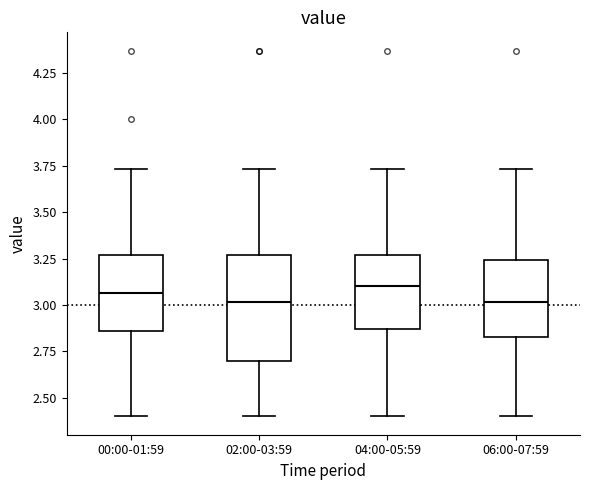

Reading left to right, transcribe this box plot: for each box, give where its median line is, the range the box spans, and where its two whiskers end, as read against the y-axis. The values are not printed on the chart, so give them approximately, as read against the axis.

00:00-01:59: median 3.05, box 2.85 to 3.25, whiskers 2.40 to 3.75
02:00-03:59: median 3.00, box 2.70 to 3.25, whiskers 2.40 to 3.75
04:00-05:59: median 3.10, box 2.85 to 3.25, whiskers 2.40 to 3.75
06:00-07:59: median 3.00, box 2.85 to 3.25, whiskers 2.40 to 3.75